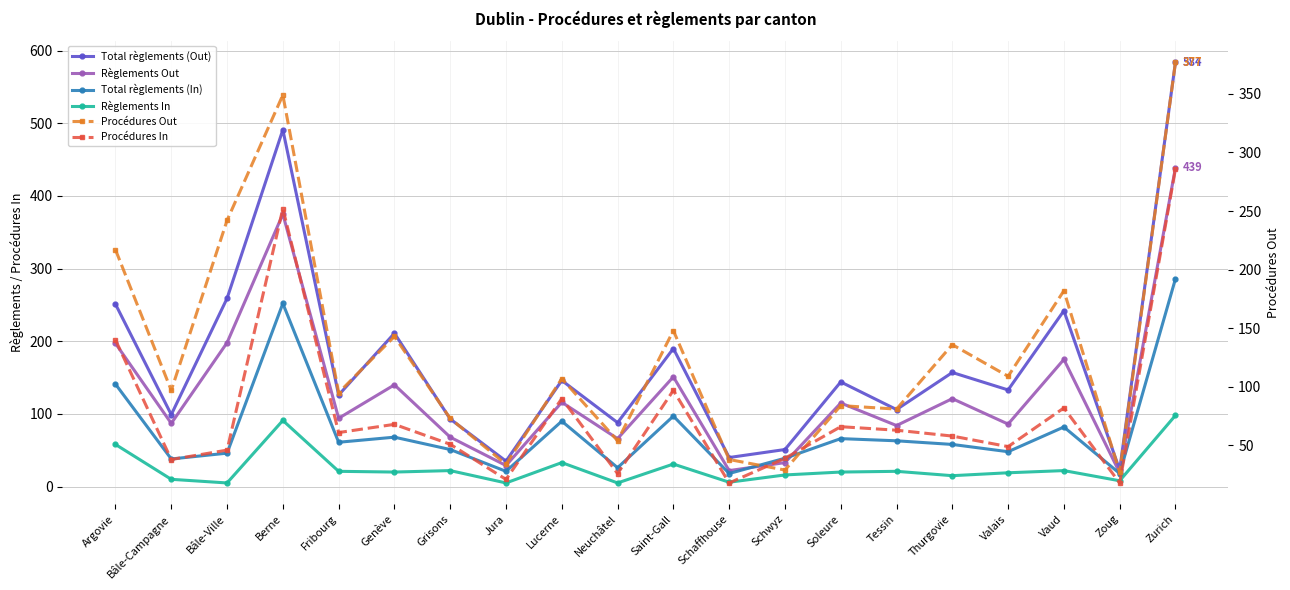

List the labels in order of Procédures In value, smallest first.

Schaffhouse, Zoug, Jura, Neuchâtel, Bâle-Campagne, Schwyz, Bâle-Ville, Valais, Grisons, Thurgovie, Fribourg, Tessin, Soleure, Genève, Vaud, Lucerne, Saint-Gall, Argovie, Berne, Zurich